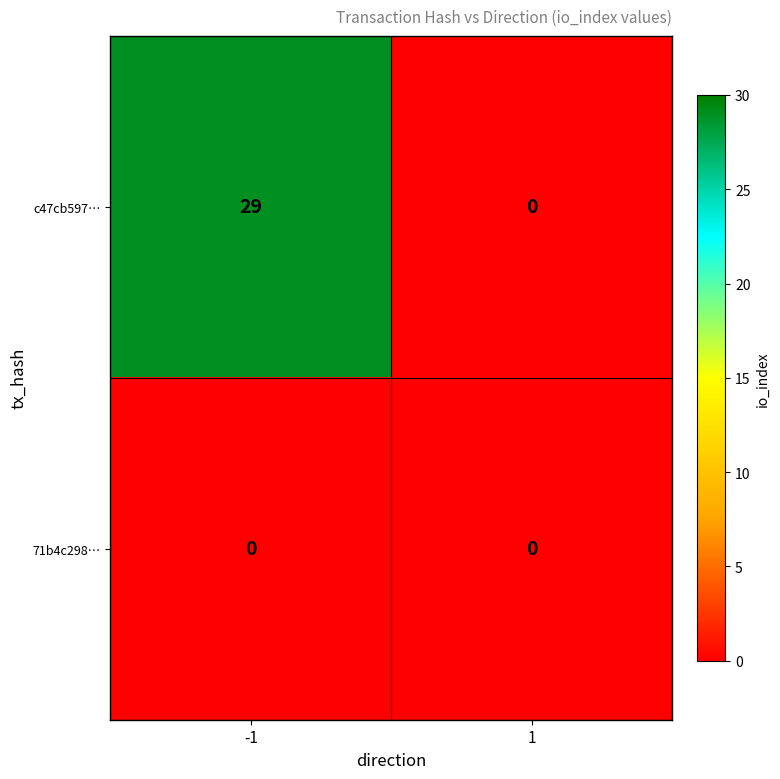

Rank the series by their maximum value, from highest to lowest.

c47cb597…, 71b4c298…